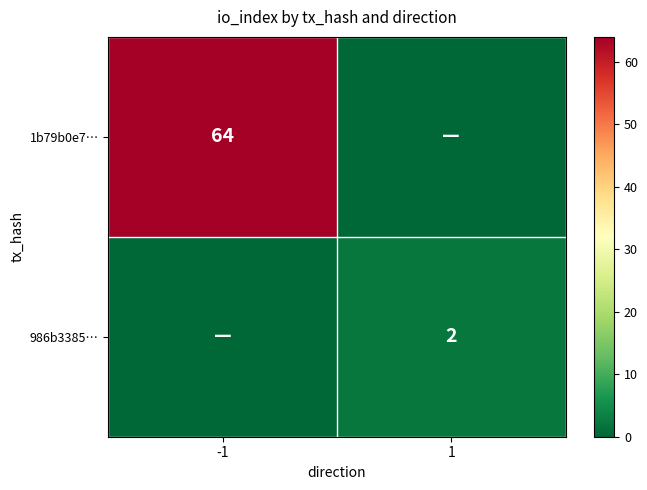

True or false: 1b79b0e7… has a value of 64 at -1.

True